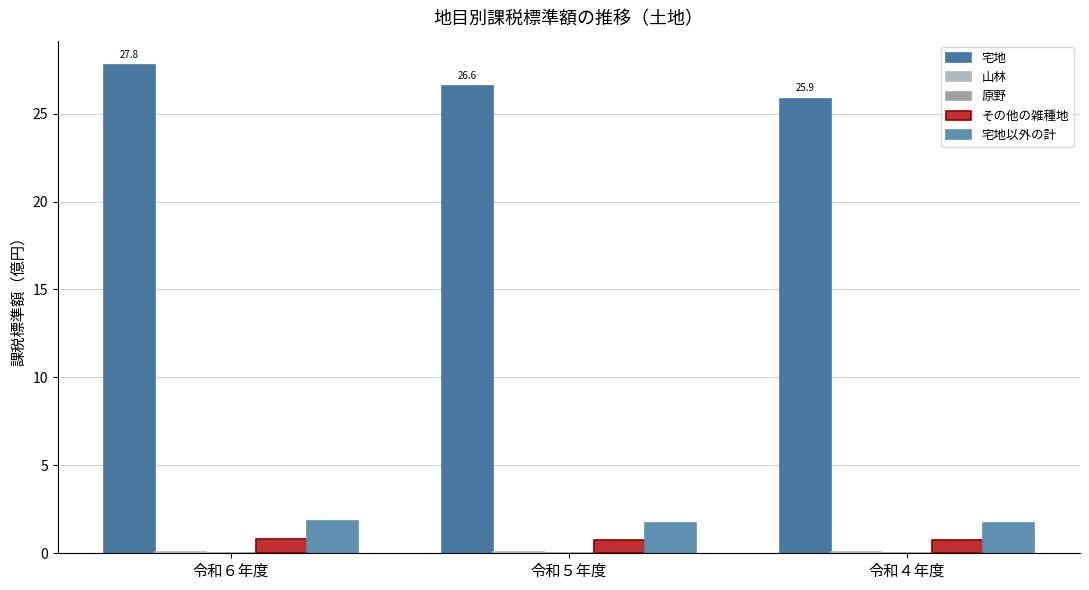

Is it true that 原野 equals 0.0 at 令和６年度?

True